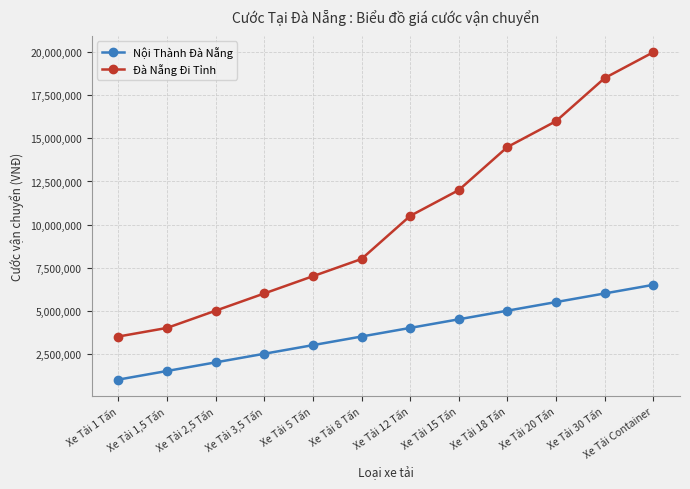

What is the average value of the Nội Thành Đà Nẵng series?

3750000